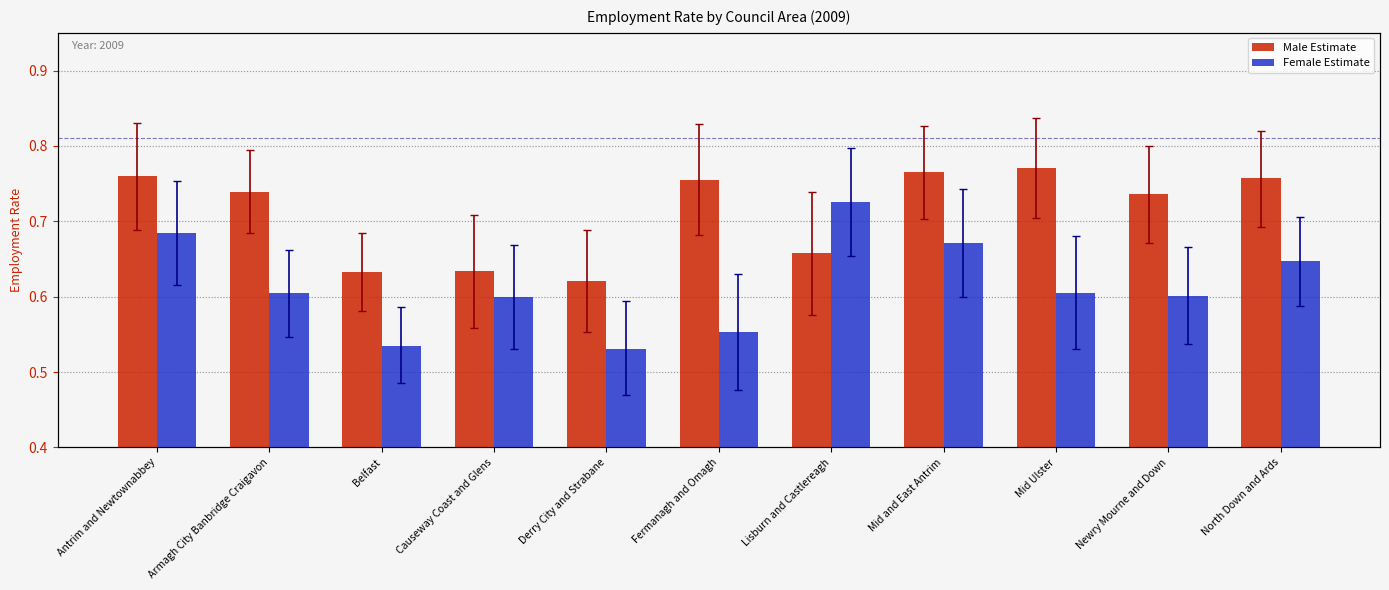

What is the minimum value shown in the chart?

0.5